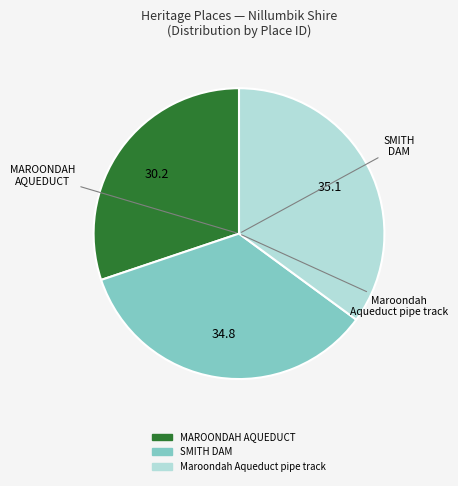

Which category has the smallest portion of the pie?

MAROONDAH AQUEDUCT